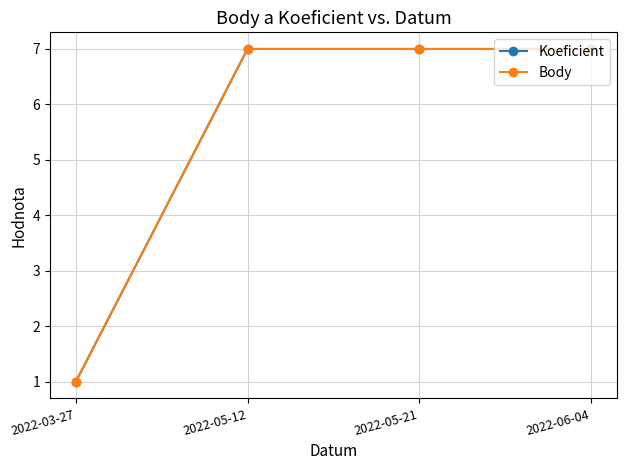

Is this an area chart (filled region under the line)?

No